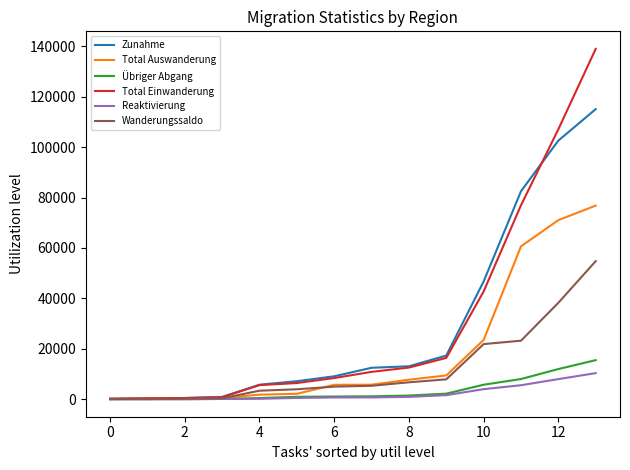

What is the greatest value displayed?

138977